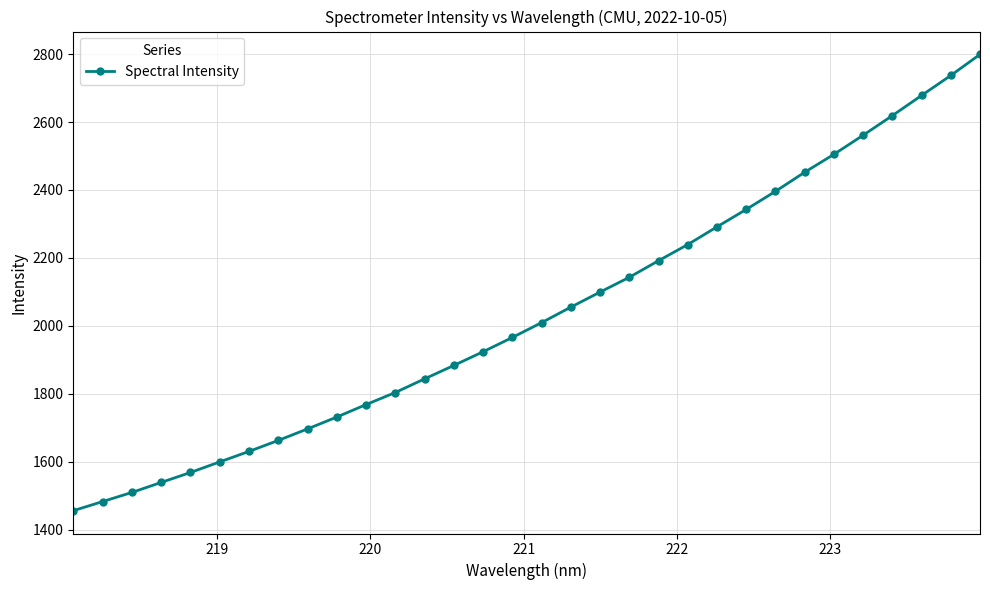

What is the maximum value shown in the chart?

2799.0